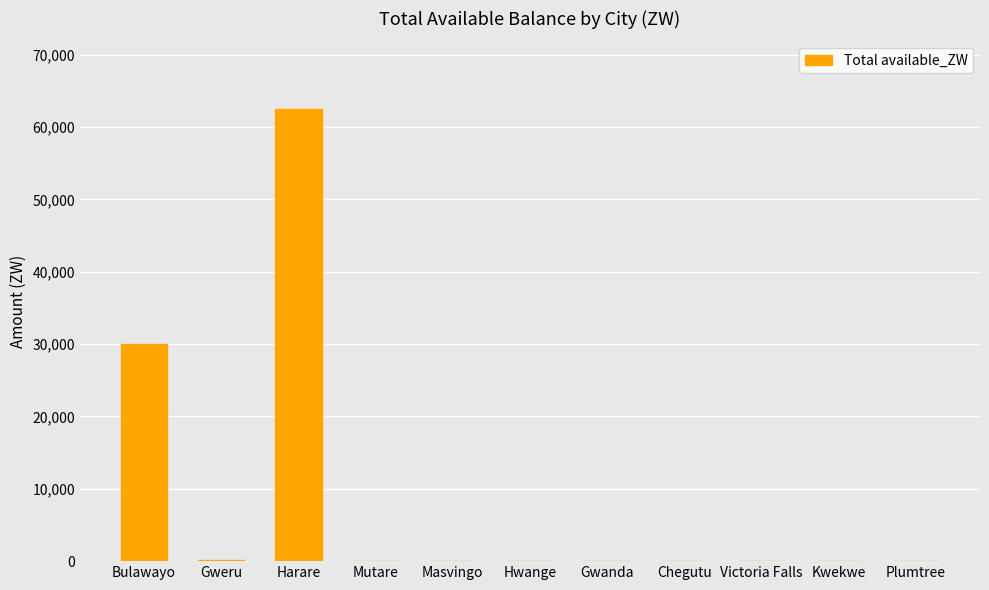

What is the maximum value shown in the chart?

62490.4